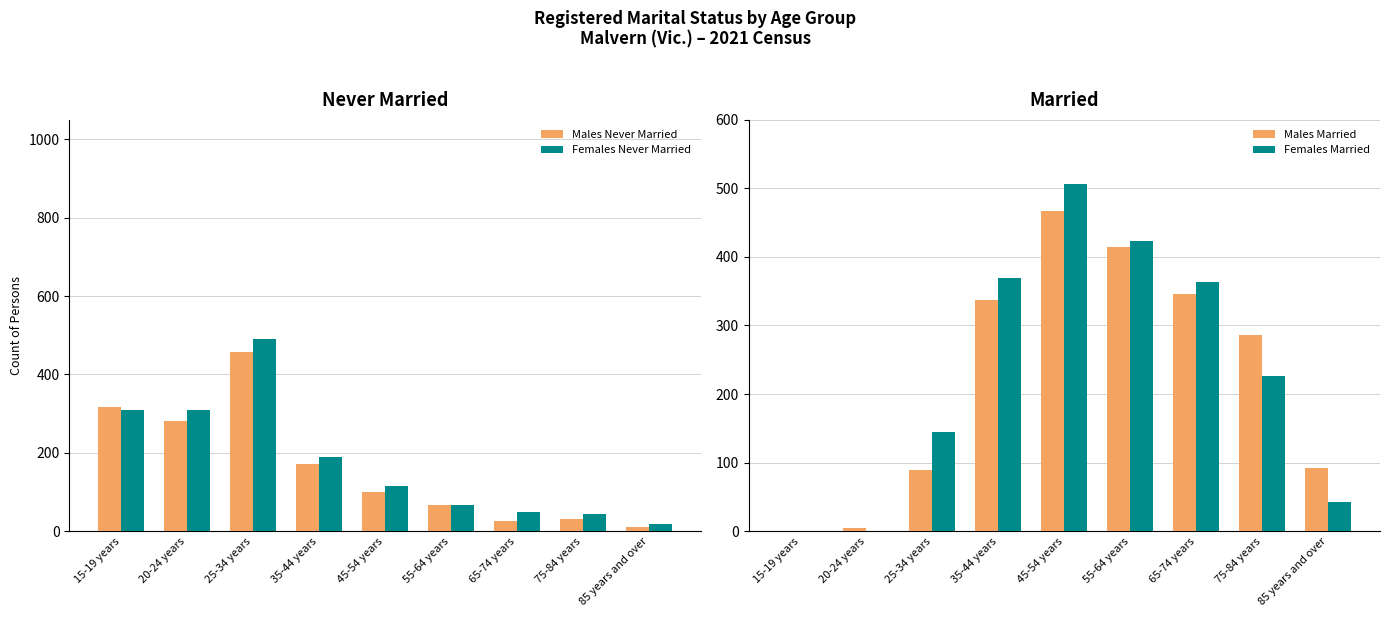

How many data points does each series have?

9